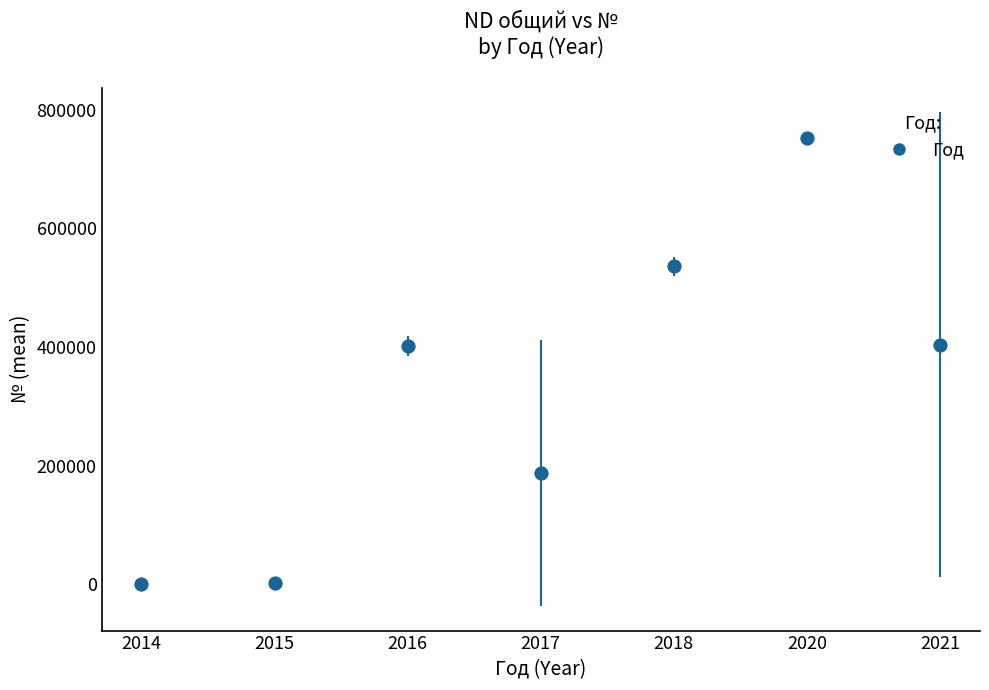

Where is the first local maximum?

2016